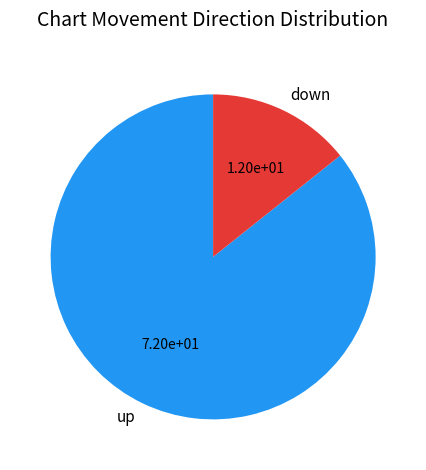

How many segments does this pie chart have?

2